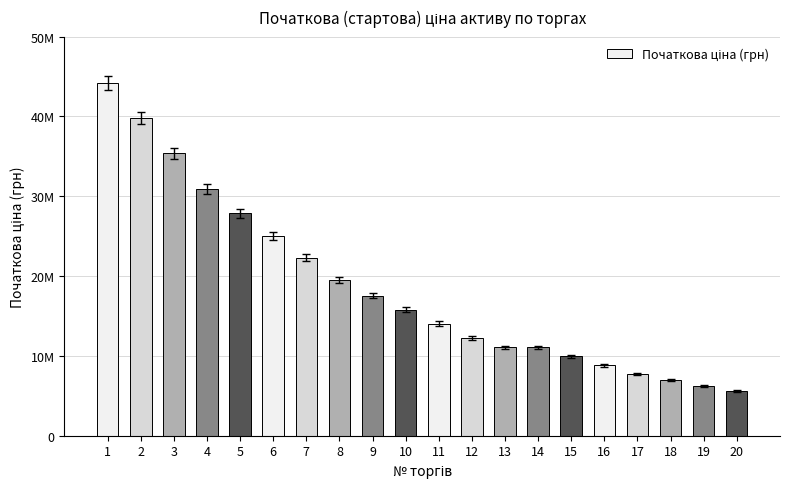

What is the change in value from 16 to 17?

-1105618.9